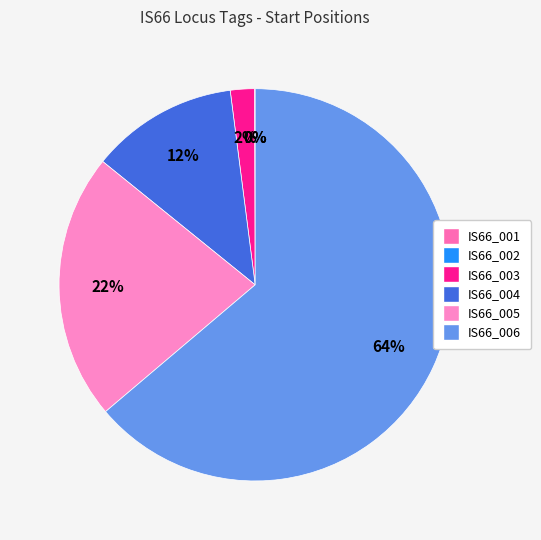

To the nearest percent, what percentage of the pie is IS66_003?

2%